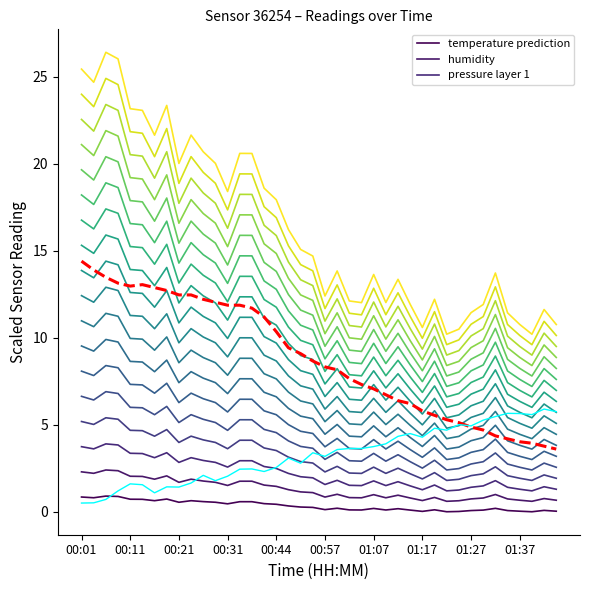

Read the humidity value at 00:57.

1.6